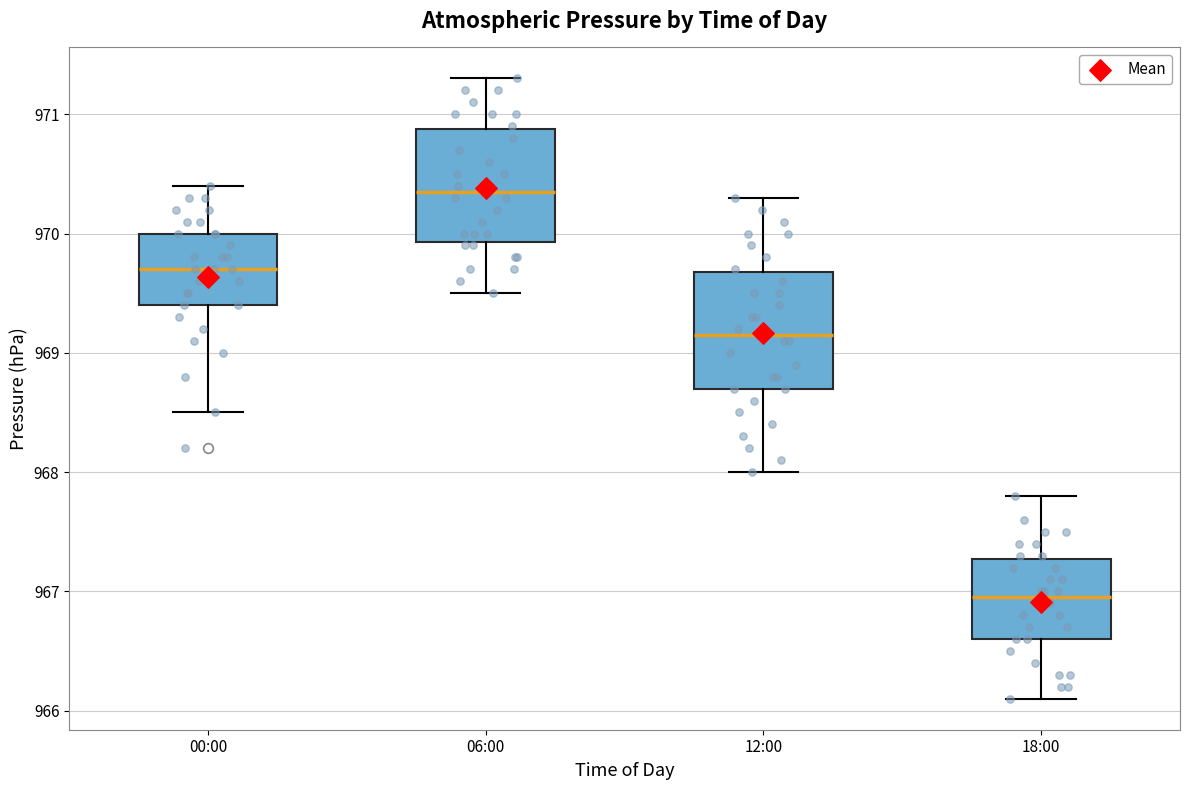

Which box has the lowest median line?

18:00